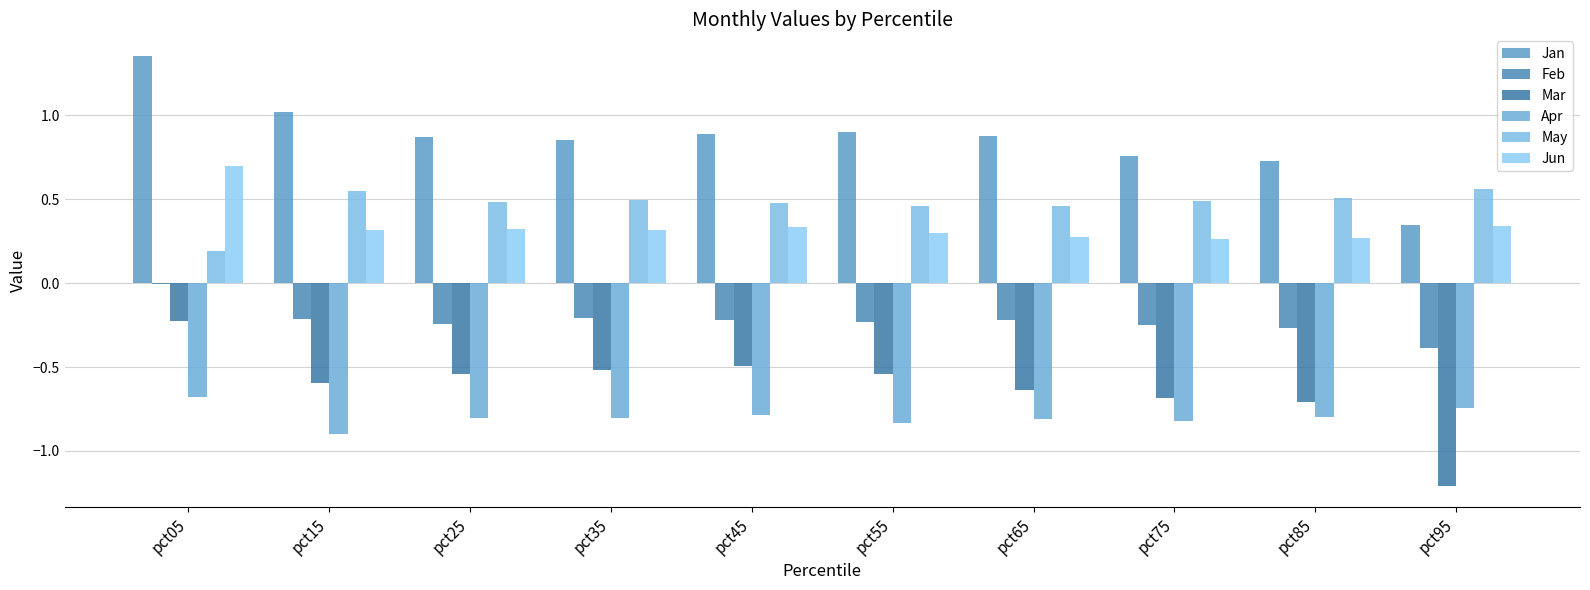

At which category is the sum across all series the highest?

pct05